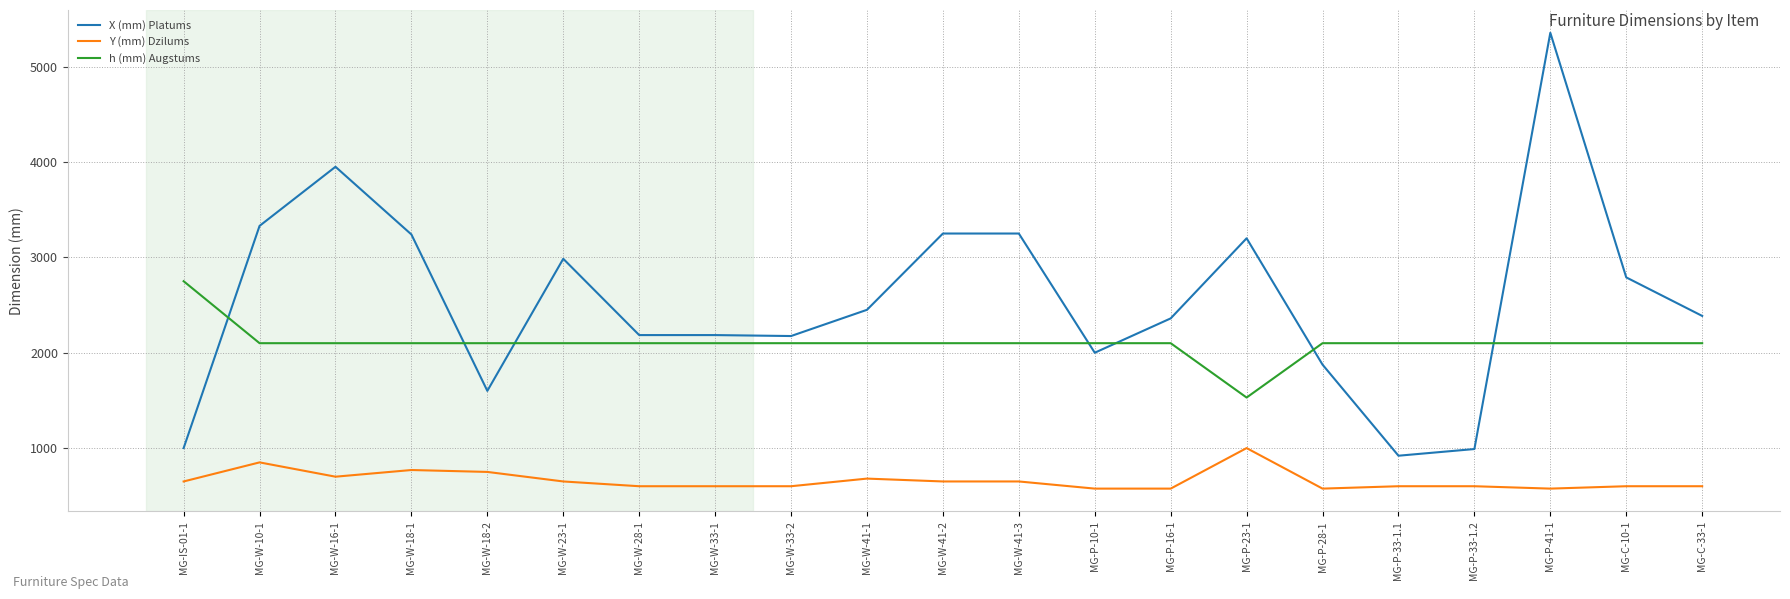

Is the value of X (mm) Platums at MG-P-16-1 greater than the value of h (mm) Augstums at MG-W-33-2?

Yes